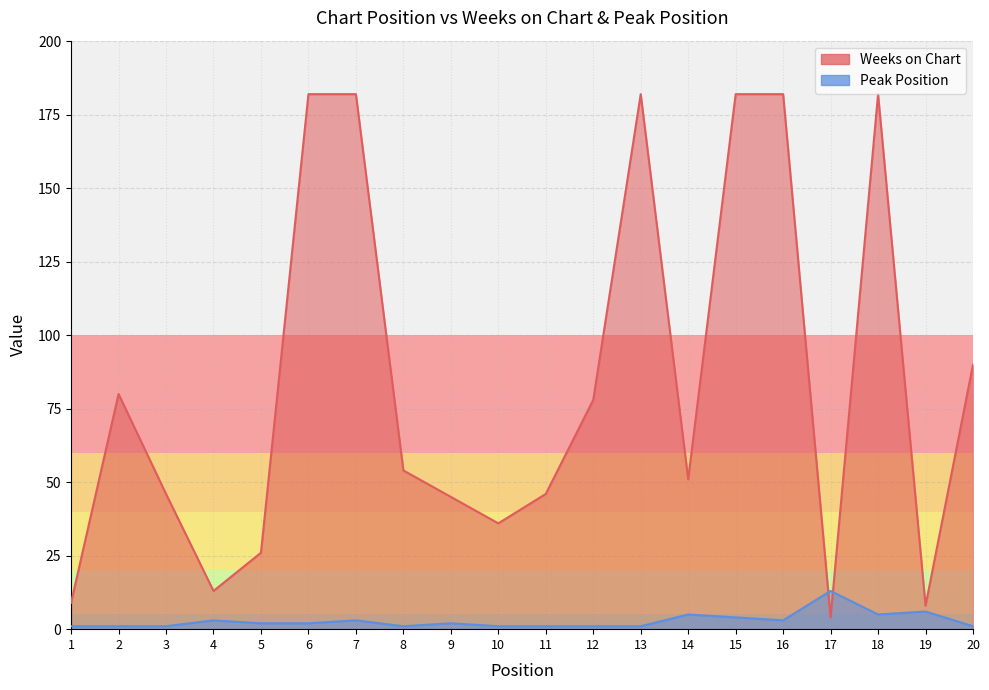

Does the chart display data point markers on the line(s)?

No